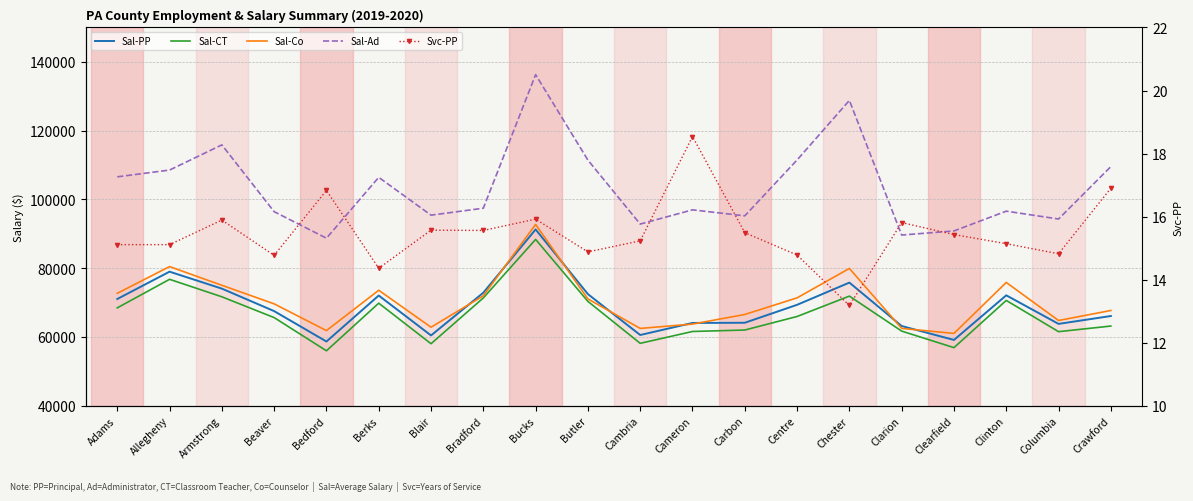

Which series has the largest total across all categories?

Sal-Ad